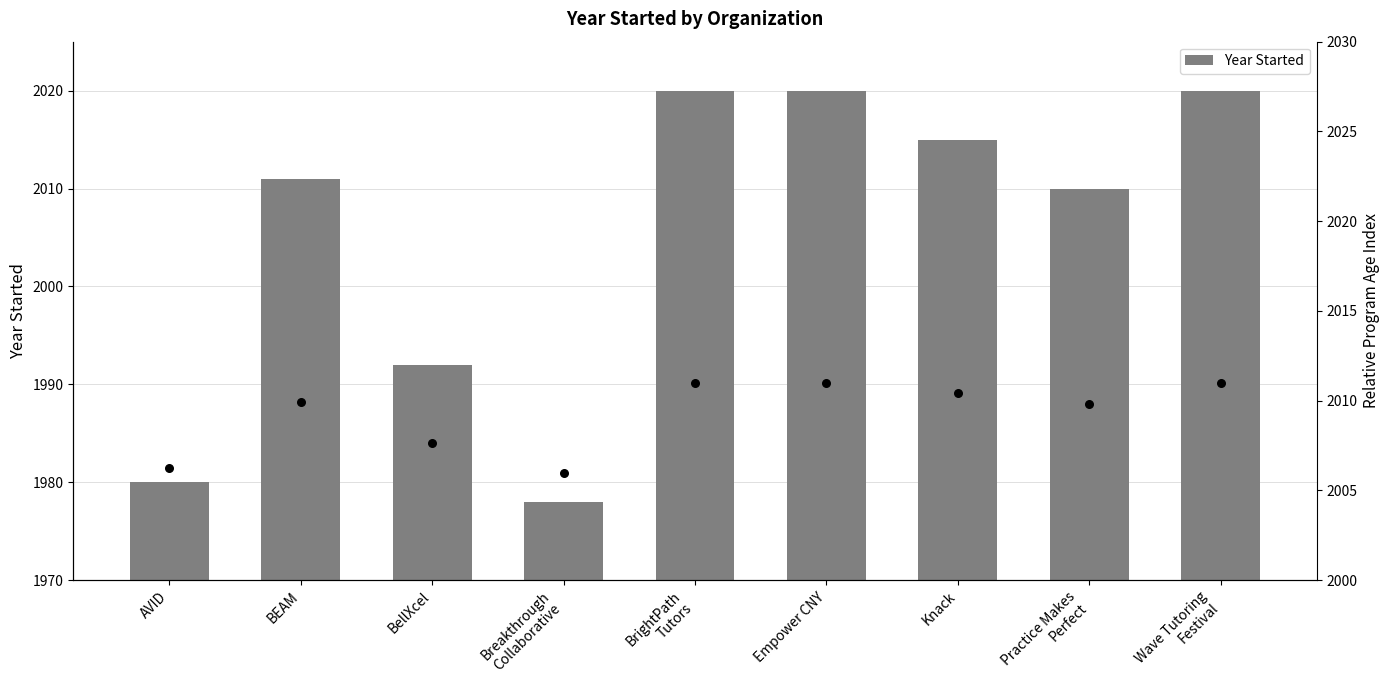

Between BellXcel and Empower CNY, which is larger?

Empower CNY